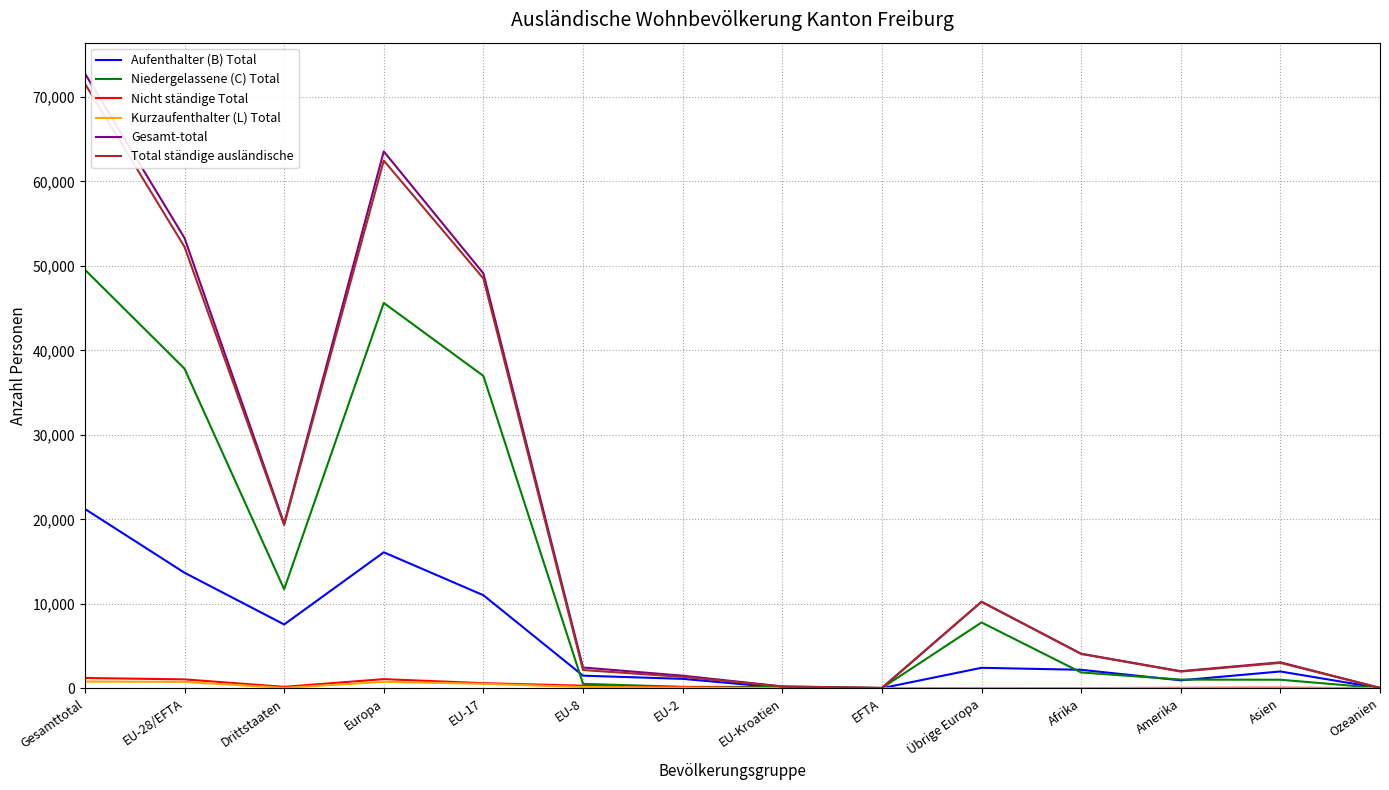

Between EU-Kroatien and Übrige Europa, which series saw the biggest shift?

Gesamt-total